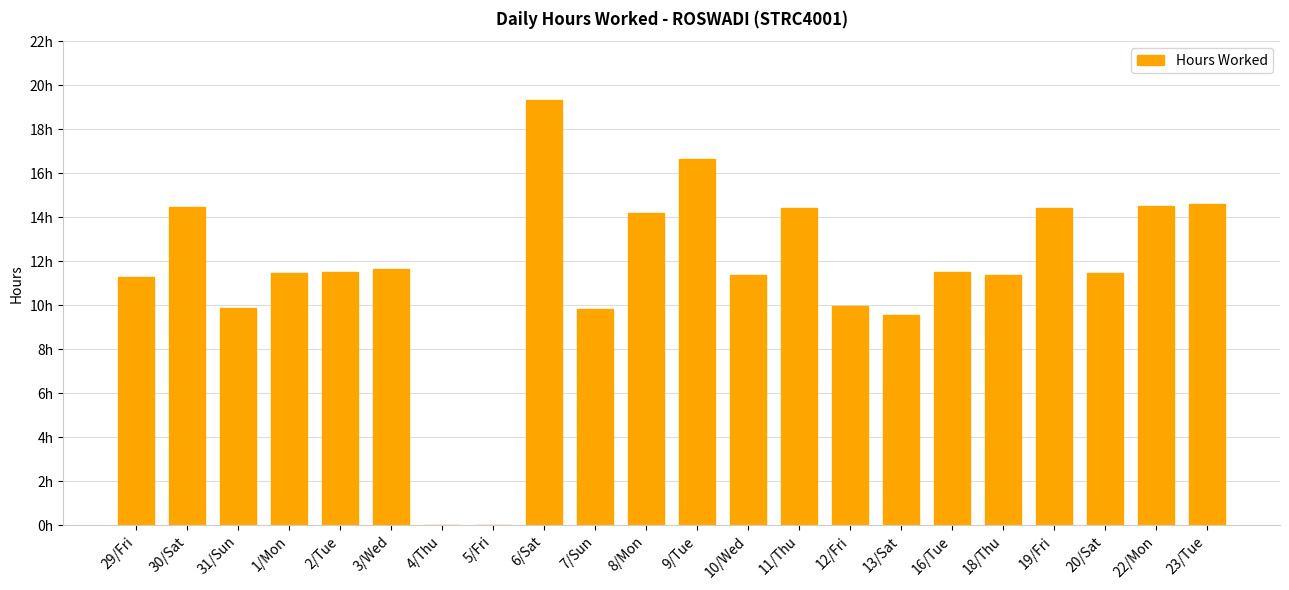

Which has a higher value, 22/Mon or 20/Sat?

22/Mon